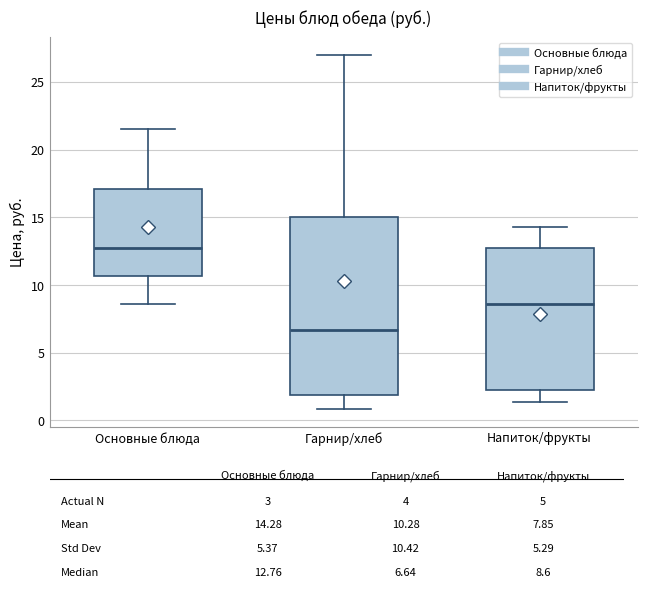

Reading left to right, transcribe this box plot: for each box, give where its median line is, the range the box spans, and where its two whiskers end, as read against the y-axis. The values are not printed on the chart, so give them approximately, as read against the axis.

Основные блюда: median 13.0, box 10.5 to 17.0, whiskers 8.5 to 21.5
Гарнир/хлеб: median 6.5, box 2.0 to 15.0, whiskers 1.0 to 27.0
Напиток/фрукты: median 8.5, box 2.0 to 13.0, whiskers 1.5 to 14.5